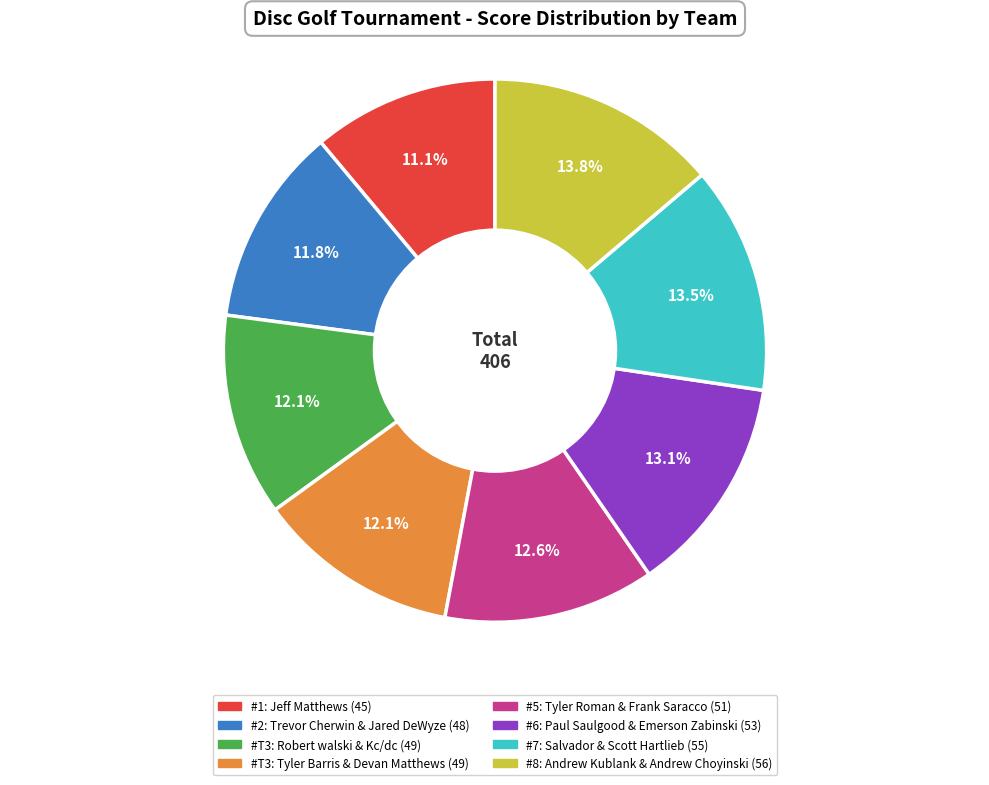

Is there a majority slice in this chart?

No